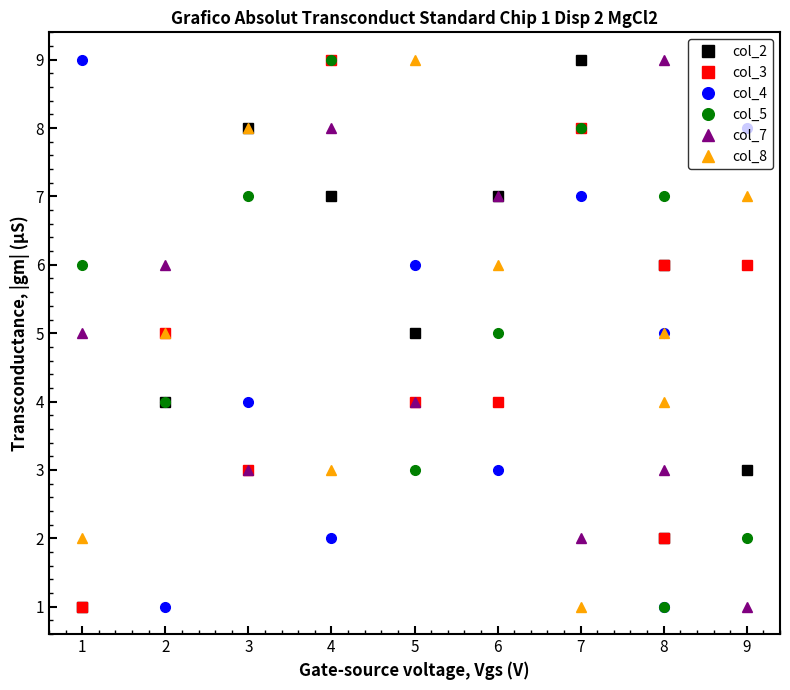

Which series has the largest range (max minus min)?

col_2